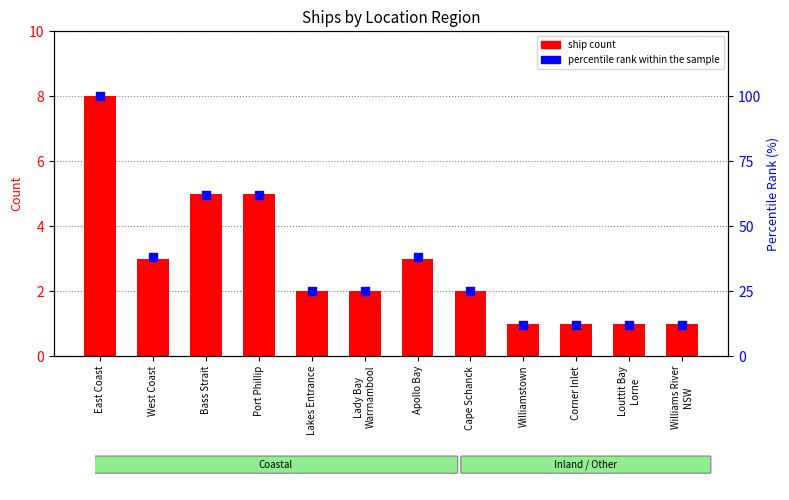

Which series reaches the minimum Y coordinate?

ship count